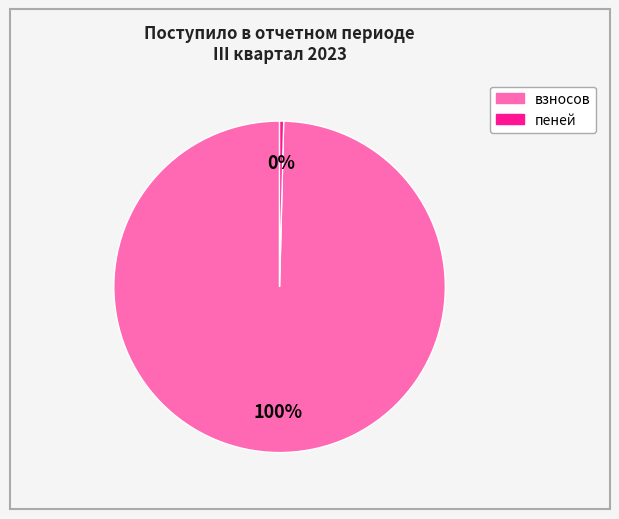

Which has a higher value, взносов or пеней?

взносов